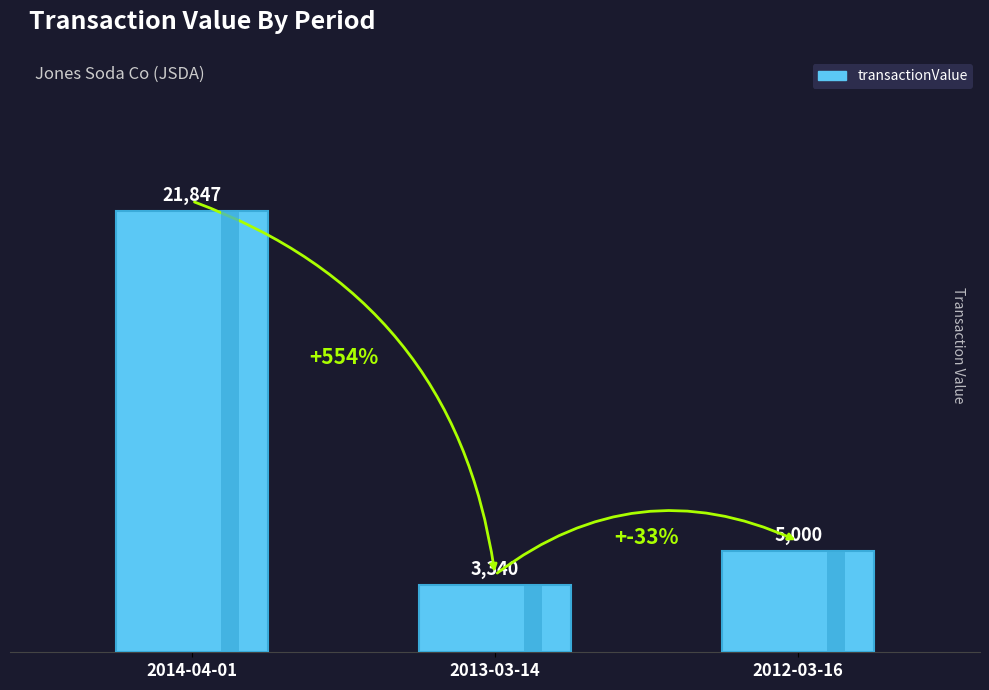

What is the sum of all values?

30187